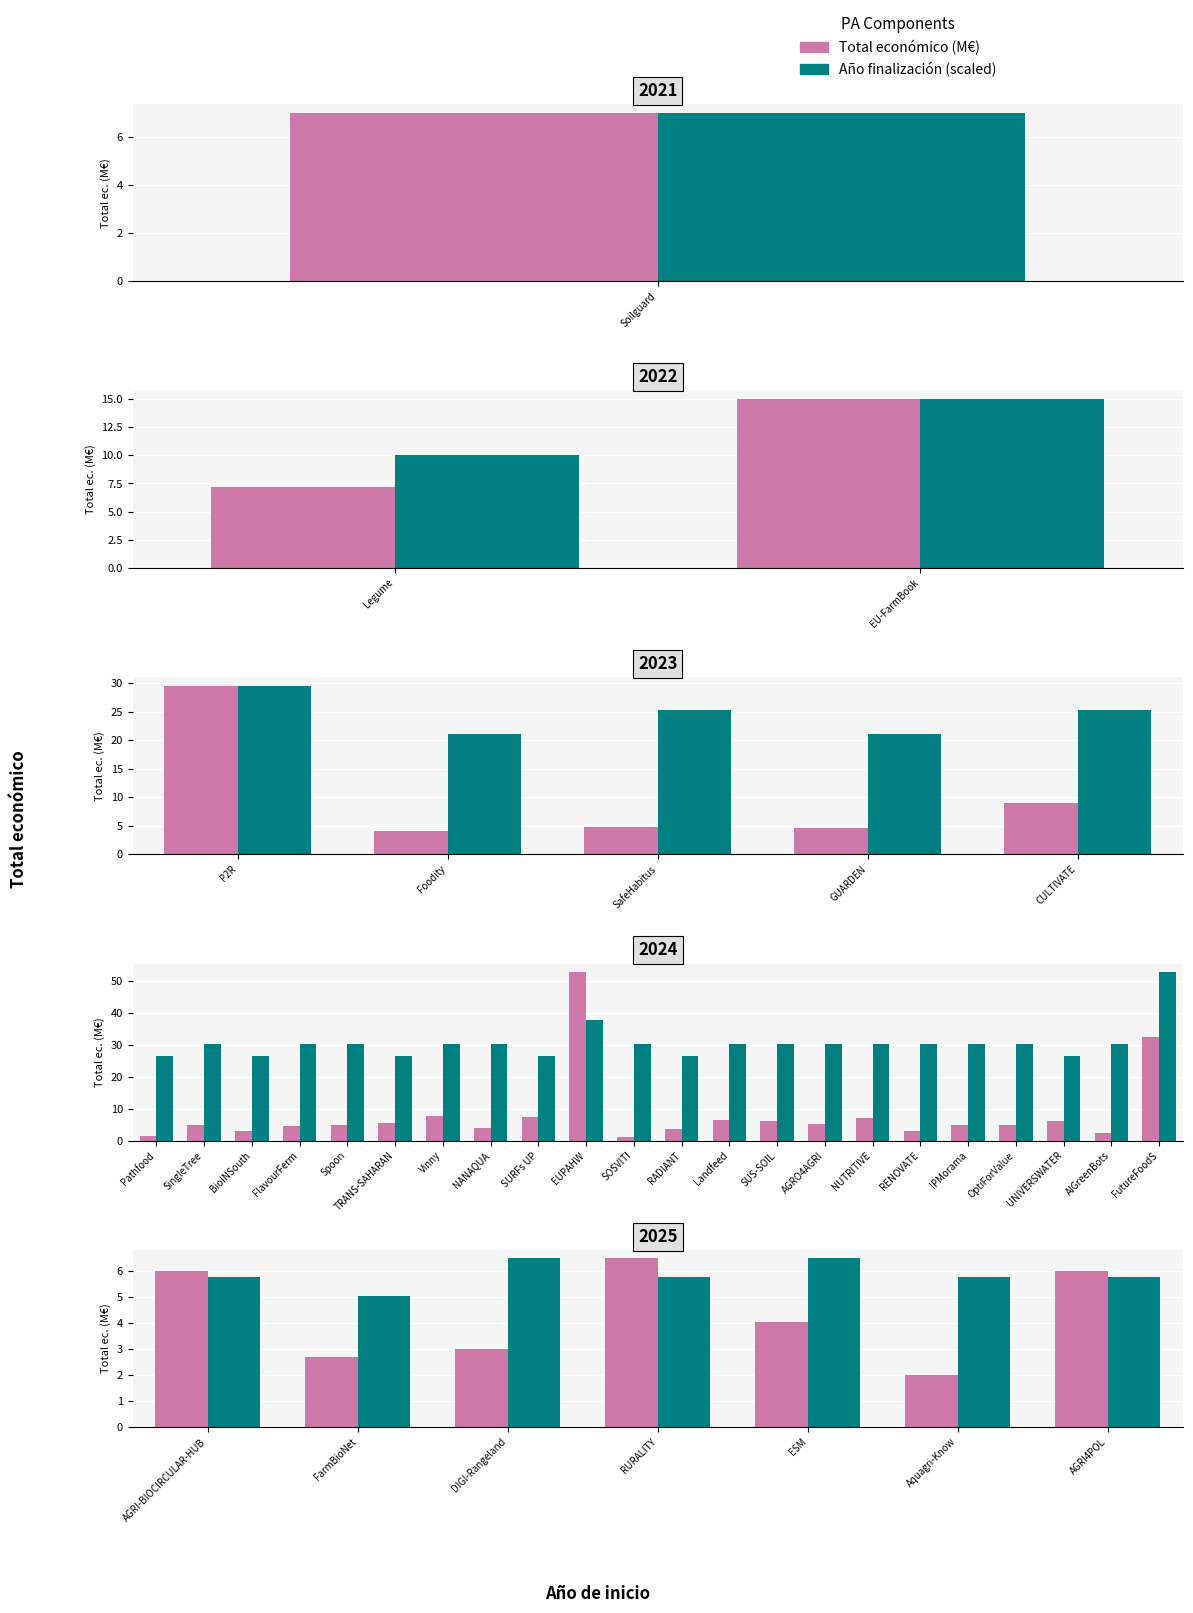

What is the difference between the Total económico (M€) values at FarmBioNet and RURALITY?

3.8